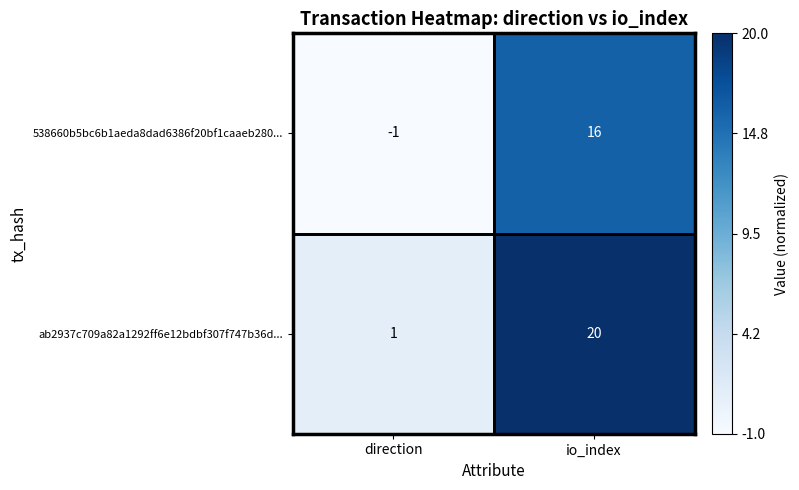

What is the sum of the ab2937c709a82a1292ff6e12bdbf307f747b36d... values at io_index and direction?

21